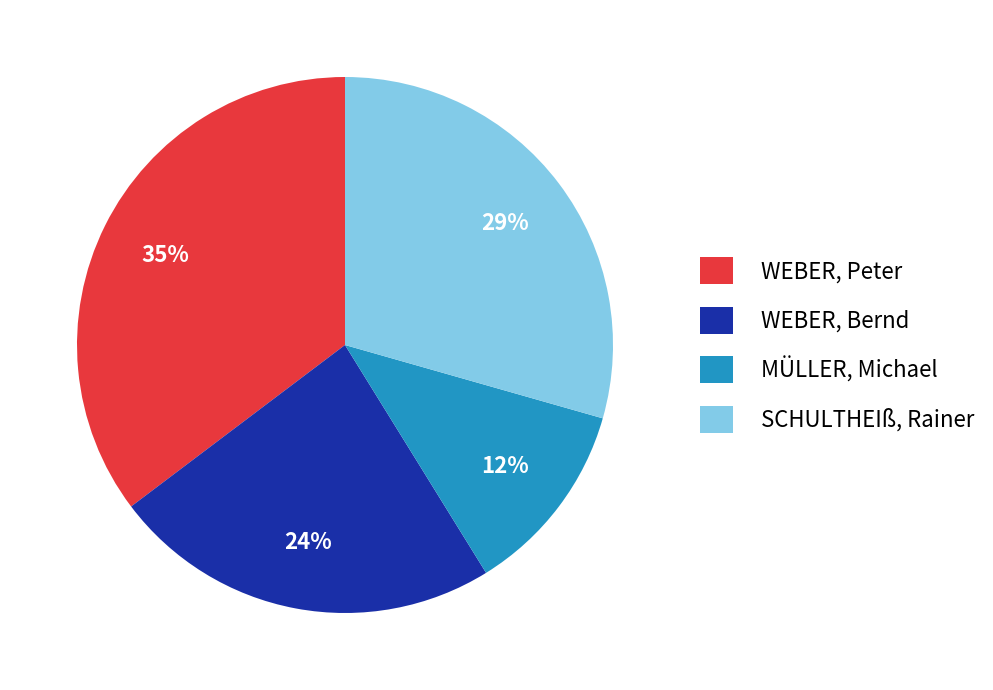

Is the sum of MÜLLER, Michael and WEBER, Peter greater than half?

No